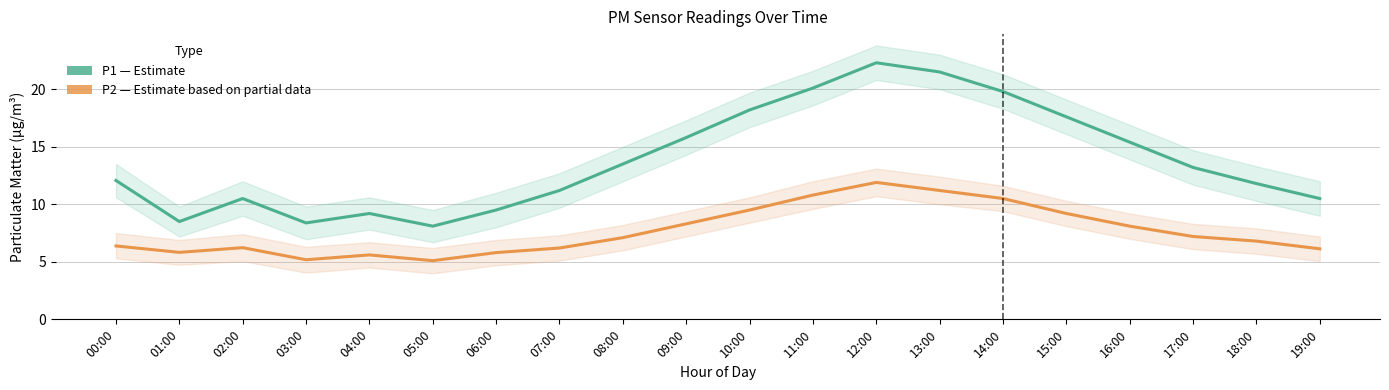

What are all the series names shown in the legend?

P1 Estimate, P2 Estimate based on partial data